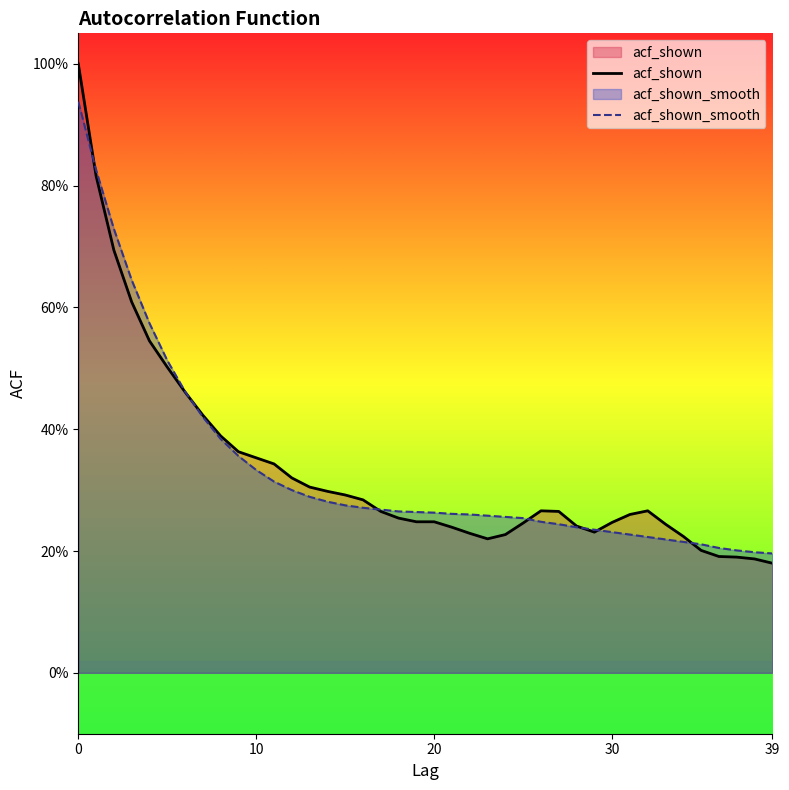

Reading left to right, what are all the values shown in this chart?

acf_shown: 1.0	0.8	0.7	0.6	0.5	0.5	0.5	0.4	0.4	0.4	0.4	0.3	0.3	0.3	0.3	0.3	0.3	0.3	0.3	0.2	0.2	0.2	0.2	0.2	0.2	0.2	0.3	0.3	0.2	0.2	0.2	0.3	0.3	0.2	0.2	0.2	0.2	0.2	0.2	0.2
acf_shown_smooth: 0.9	0.8	0.7	0.6	0.6	0.5	0.5	0.4	0.4	0.4	0.3	0.3	0.3	0.3	0.3	0.3	0.3	0.3	0.3	0.3	0.3	0.3	0.3	0.3	0.3	0.3	0.2	0.2	0.2	0.2	0.2	0.2	0.2	0.2	0.2	0.2	0.2	0.2	0.2	0.2